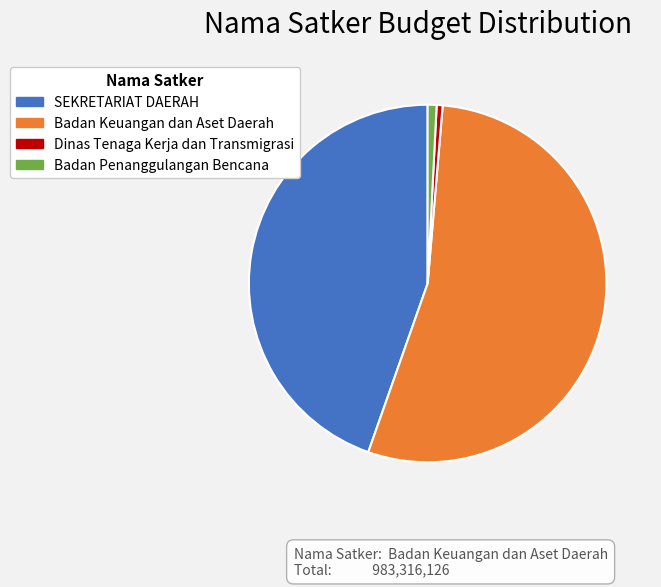

What is the largest slice in the pie chart?

Badan Keuangan dan Aset Daerah